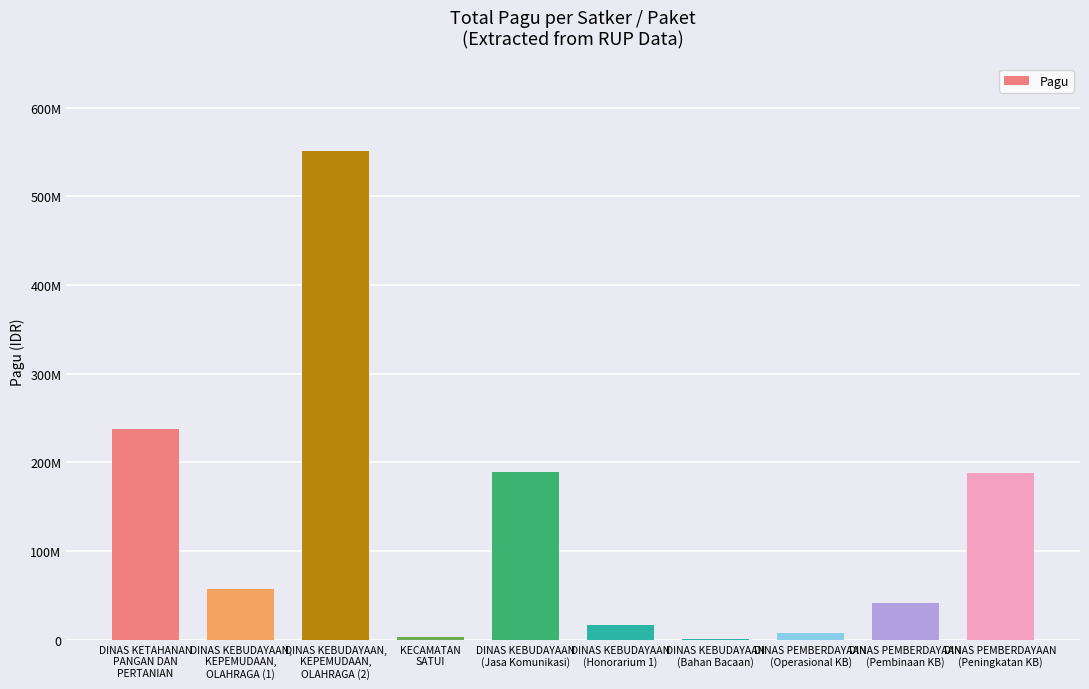

Are the bars horizontal?

No